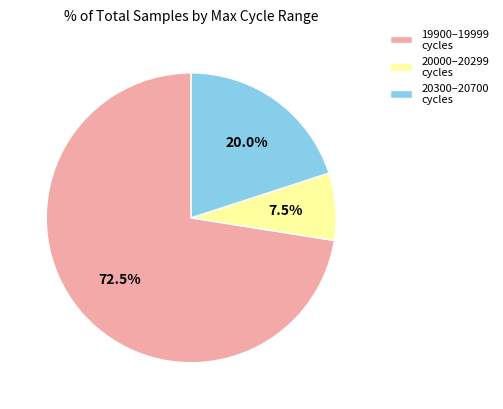

Combined, do 20300–20700 cycles and 20000–20299 cycles account for over 50%?

No